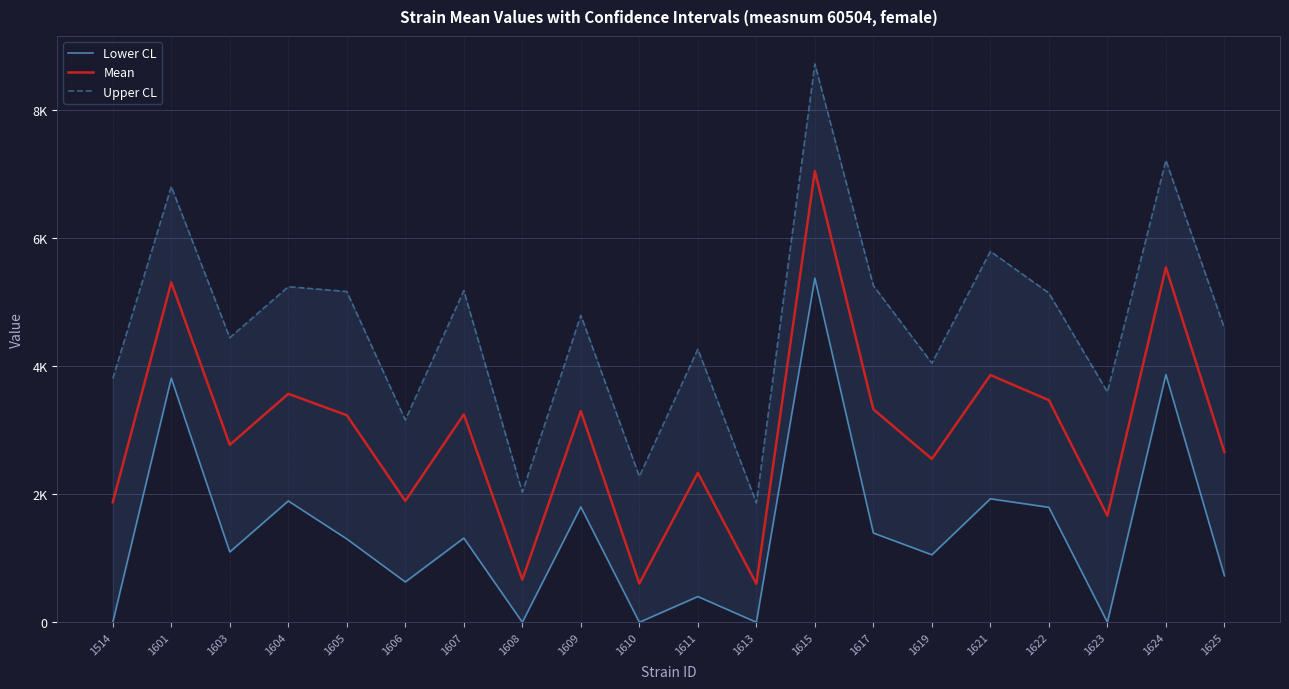

Rank the series at 1624 from highest to lowest value.

Upper CL, Mean, Lower CL